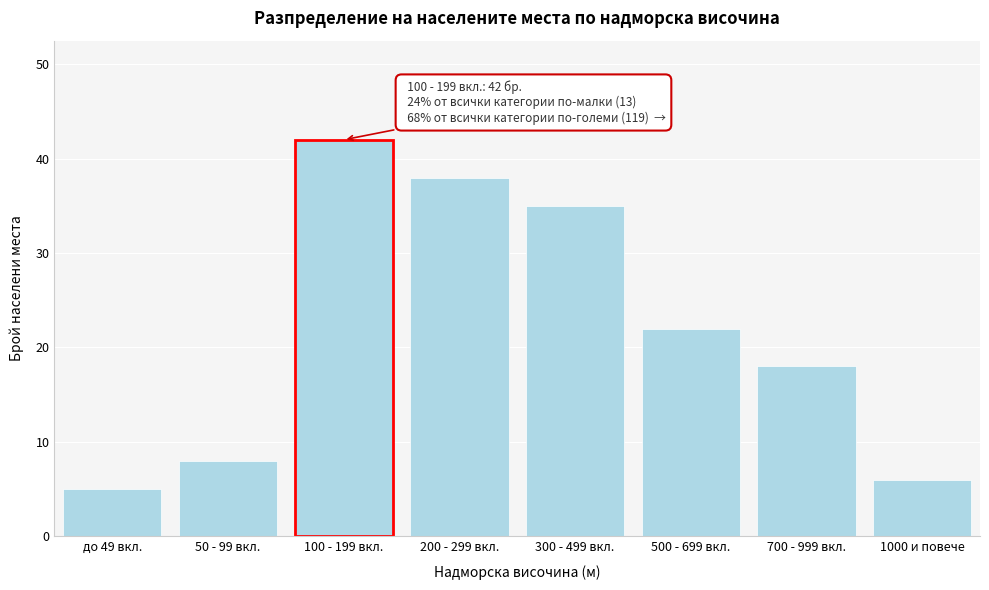

Reading left to right, transcribe all the data shown in this chart.

5	8	42	38	35	22	18	6